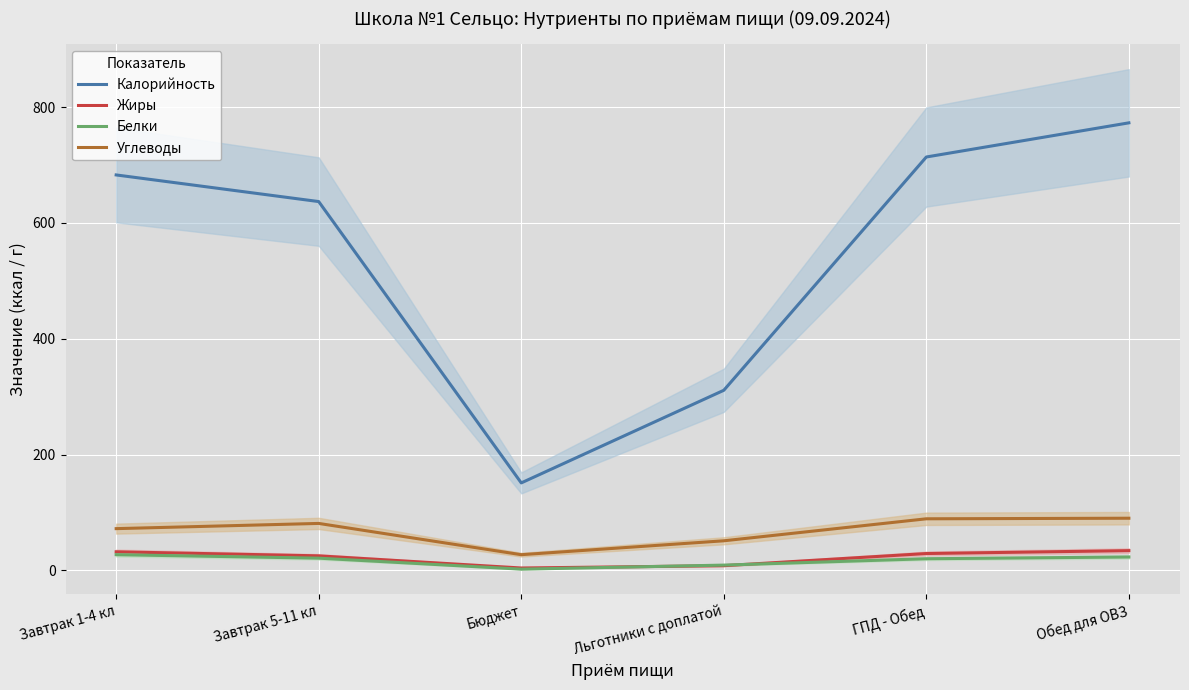

What is the maximum value shown in the chart?

773